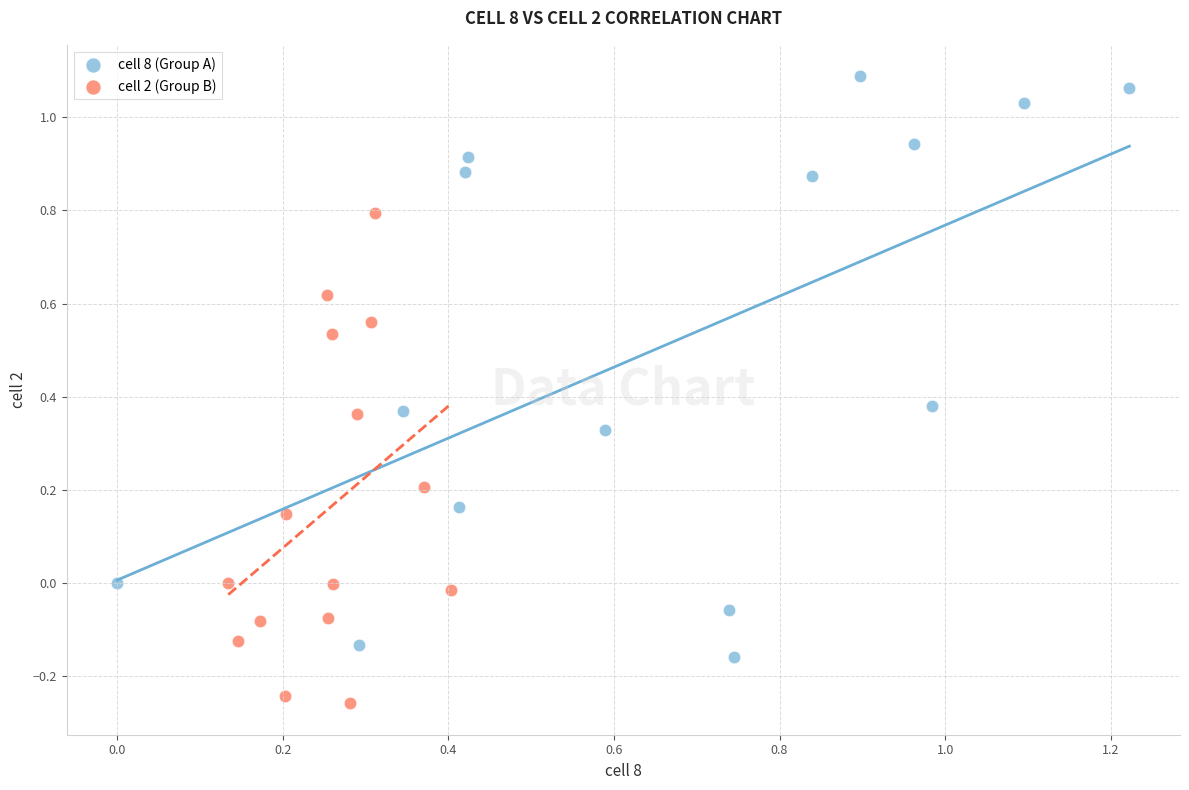

Which series has the largest Y range (max minus min)?

cell 8 (Group A)